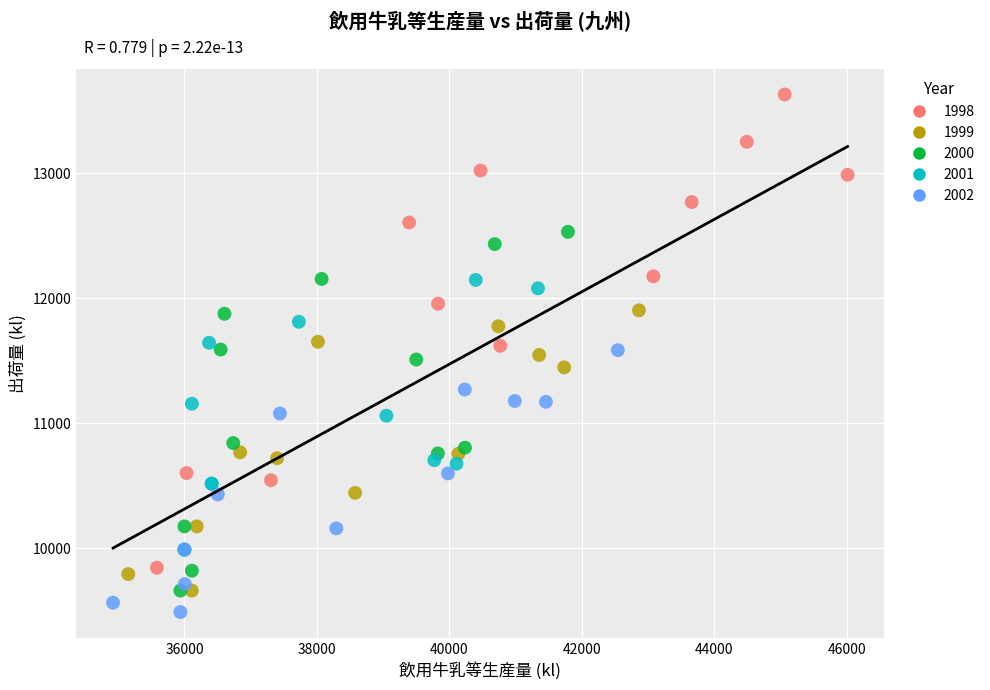

What are all the series names shown in the legend?

1998, 1999, 2000, 2001, 2002